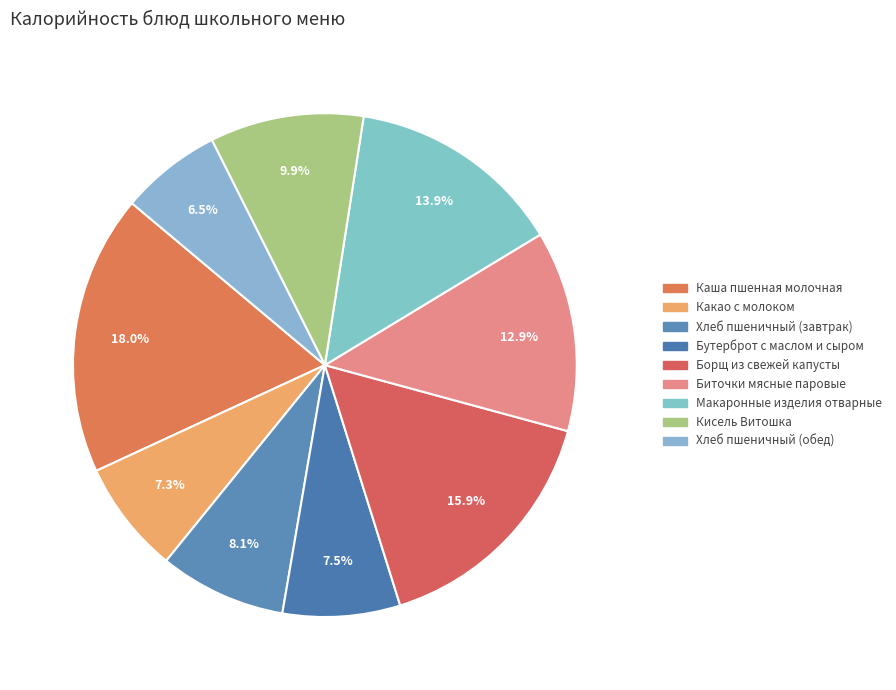

True or false: Кисель Витошка accounts for 1% of the total.

False